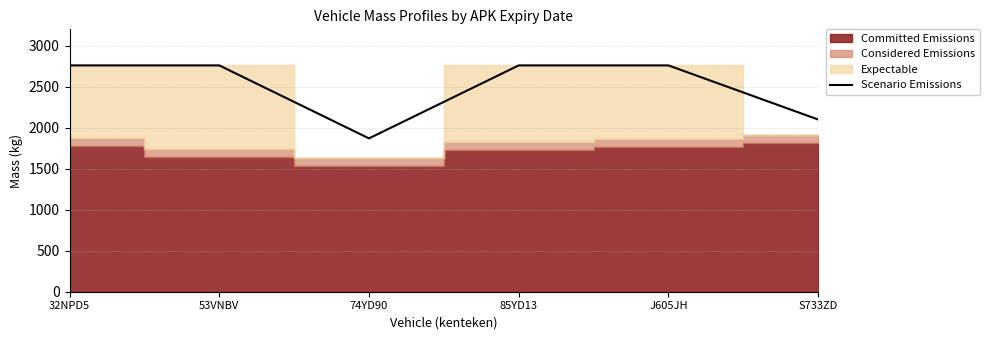

Approximately how many times larger is the value at S733ZD compared to J605JH?

0.8